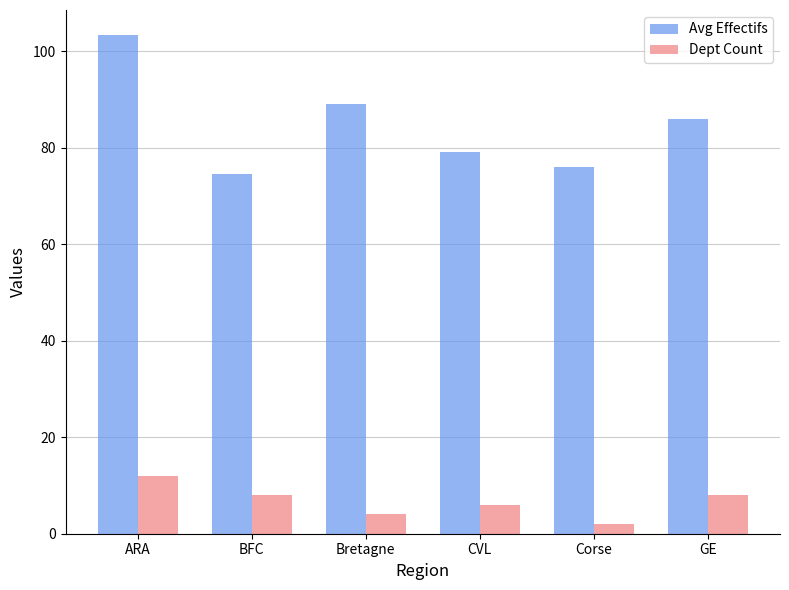

Is it true that Avg Effectifs equals 117.6 at Corse?

False